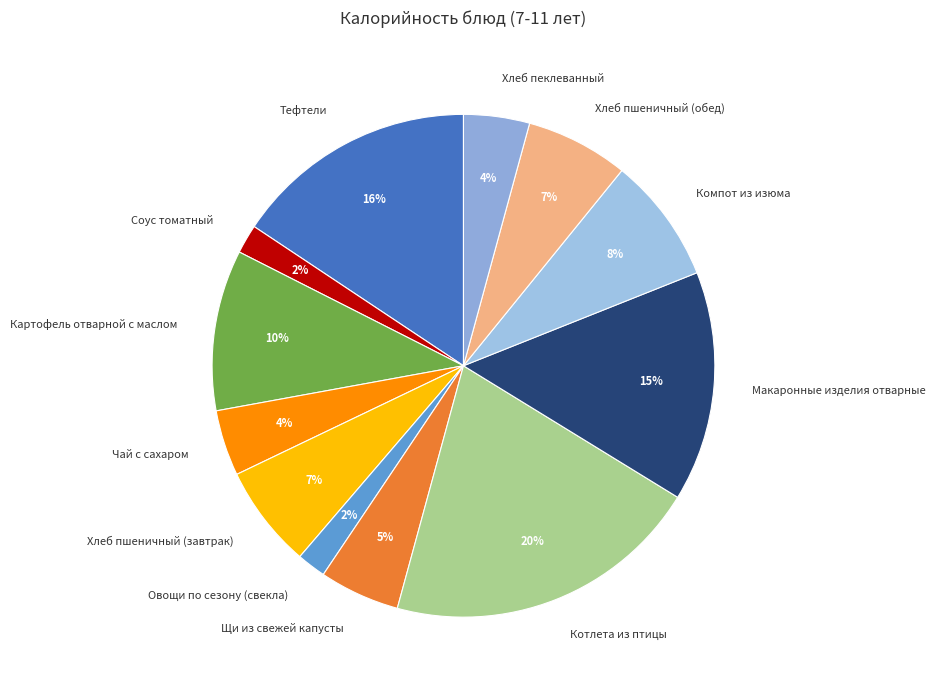

To the nearest percent, what portion does Котлета из птицы represent?

20%